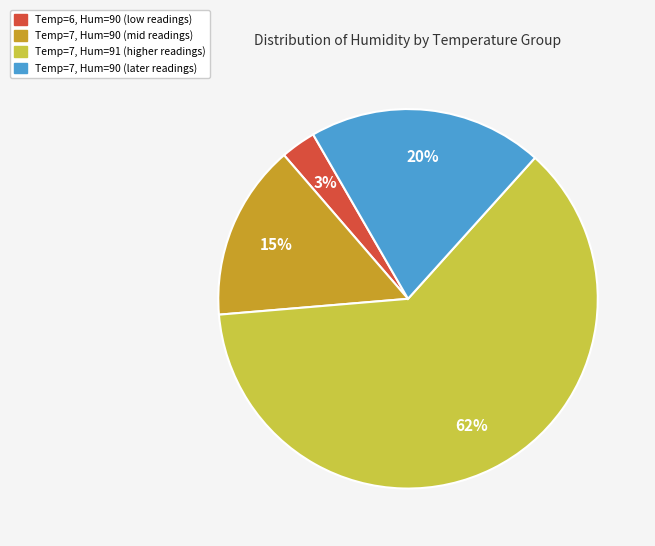

To the nearest percent, what is the average slice percentage?

25%